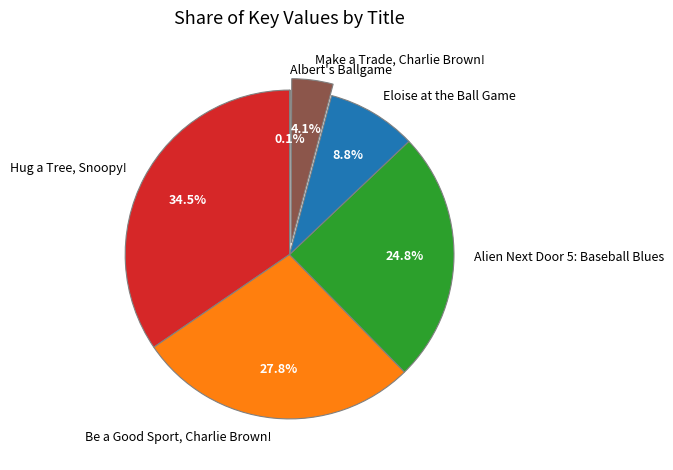

What is the largest slice in the pie chart?

Hug a Tree, Snoopy!